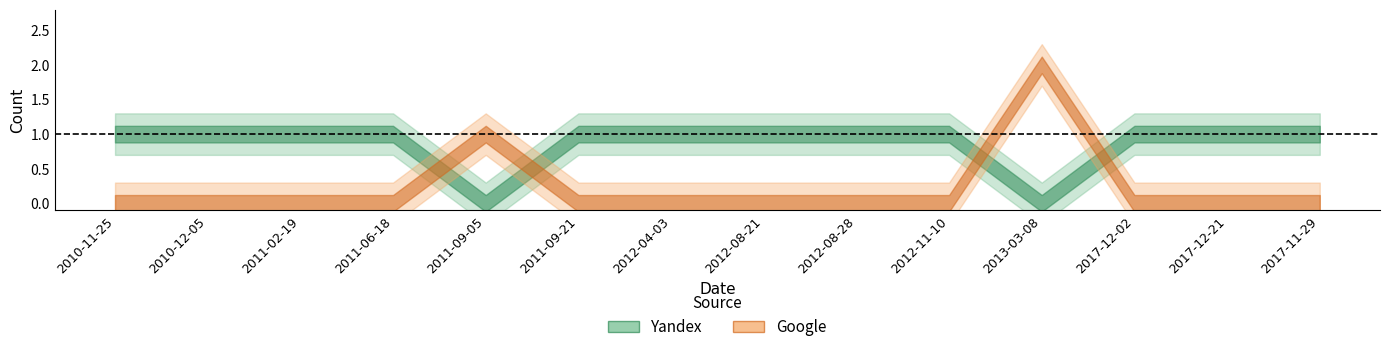

What is the sum of all Yandex values?

12